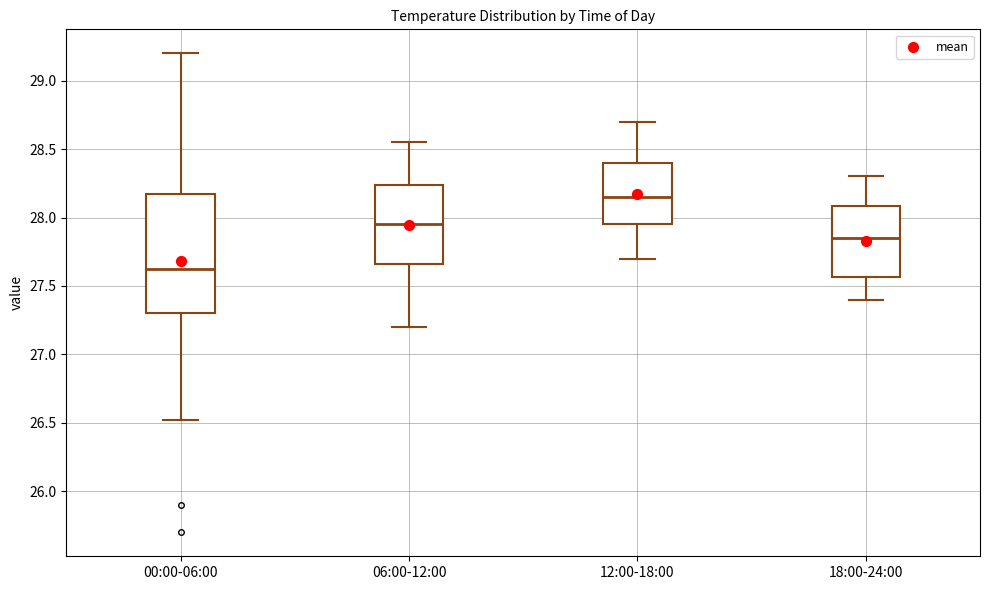

Which box is the tallest, from its lower edge to its upper edge?

00:00-06:00